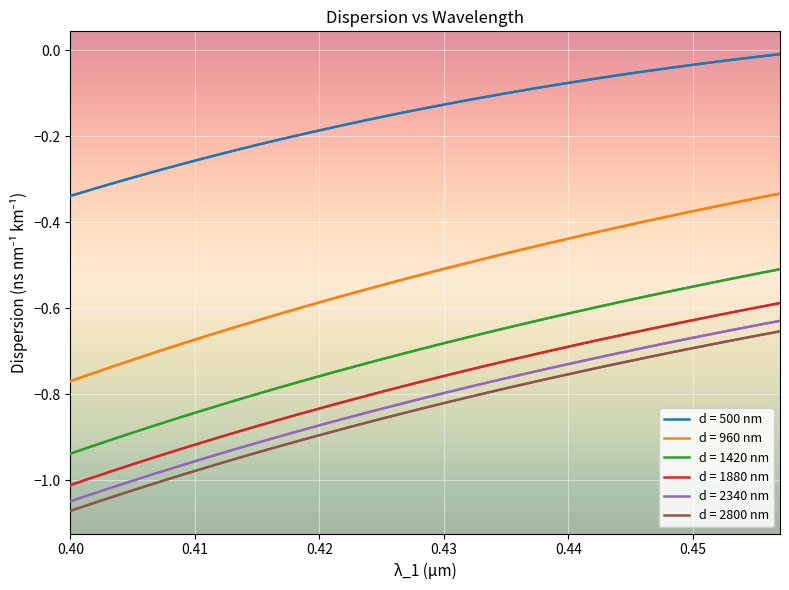

True or false: d = 1880 nm and d = 960 nm cross at least once.

False